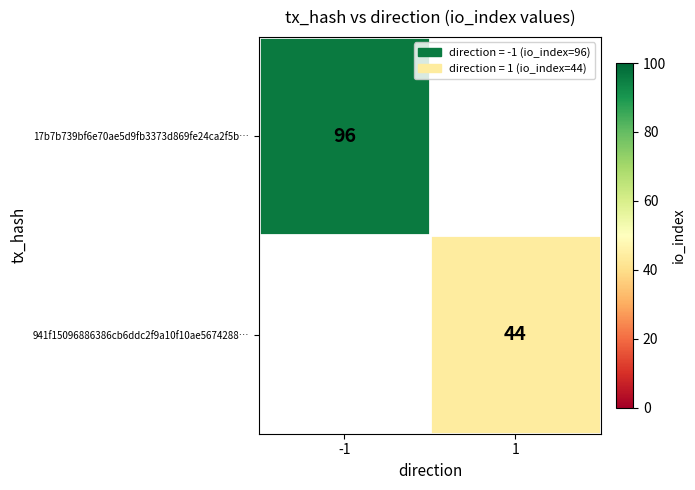

True or false: 941f15096886386cb6ddc2f9a10f10ae5674288… has a value of 26.5 at 1.

False